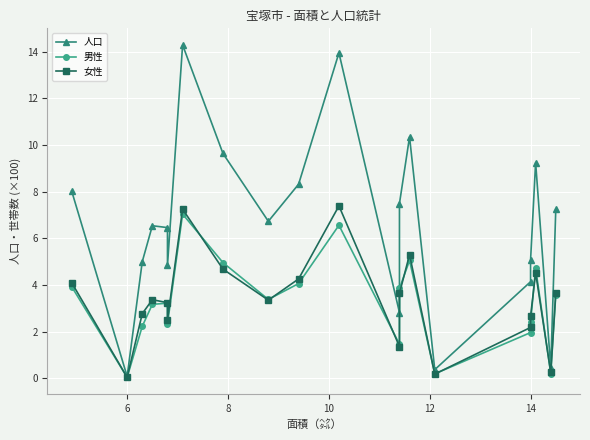

What is the label of the 5th point from the left?

12